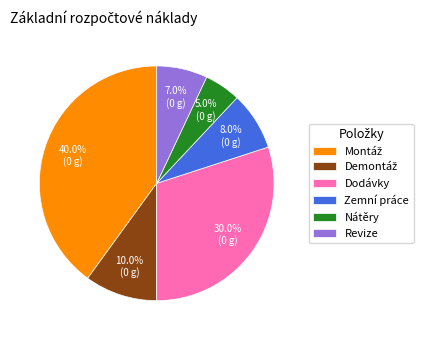

Is the sum of Nátěry and Zemní práce greater than half?

No